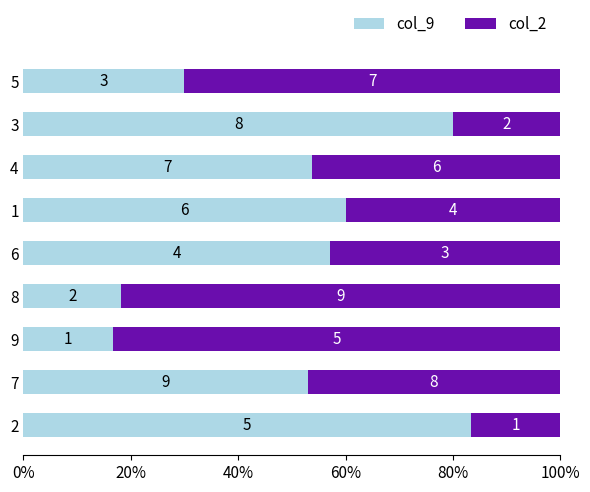

Reading left to right, what are all the values shown in this chart?

col_9: 0.8	0.5	0.2	0.2	0.6	0.6	0.5	0.8	0.3
col_2: 0.2	0.5	0.8	0.8	0.4	0.4	0.5	0.2	0.7